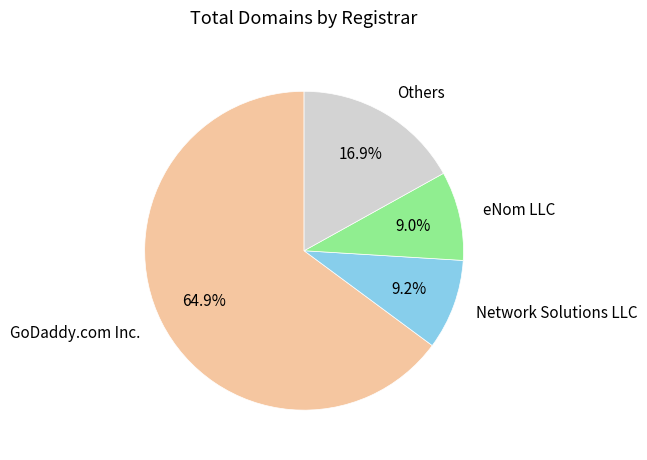

What is the majority slice?

GoDaddy.com Inc.